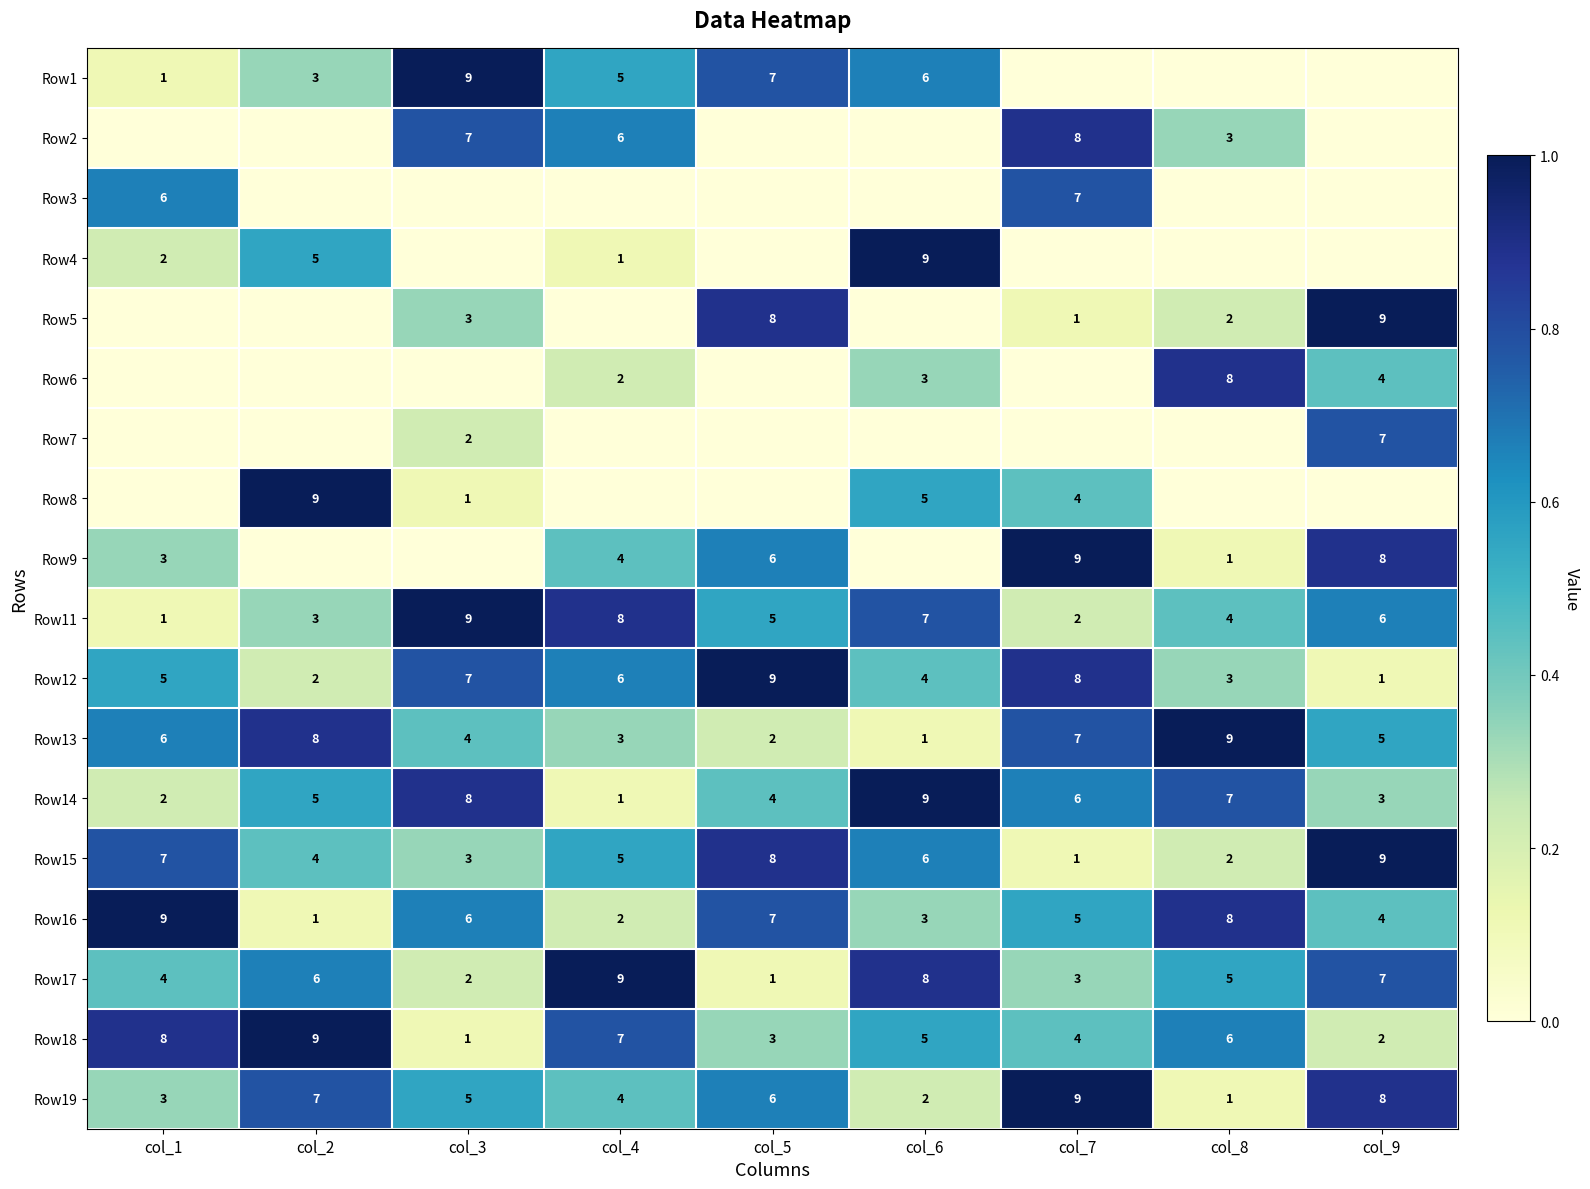

At which label is Row11 closest to 5?

col_5